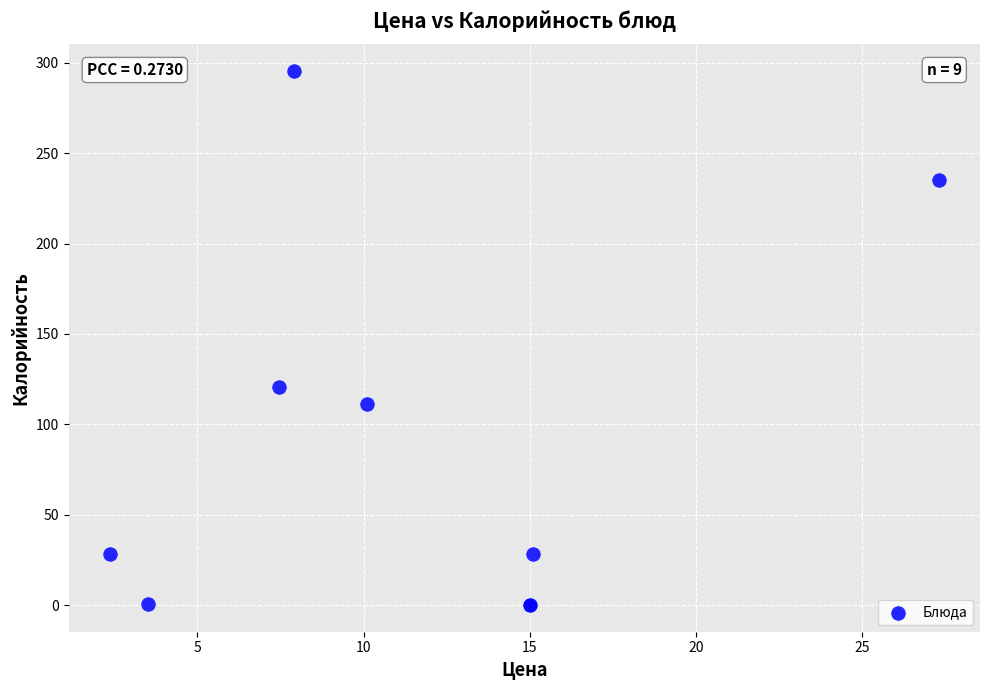

What Y value in the scatter plot is closest to 147?

120.8